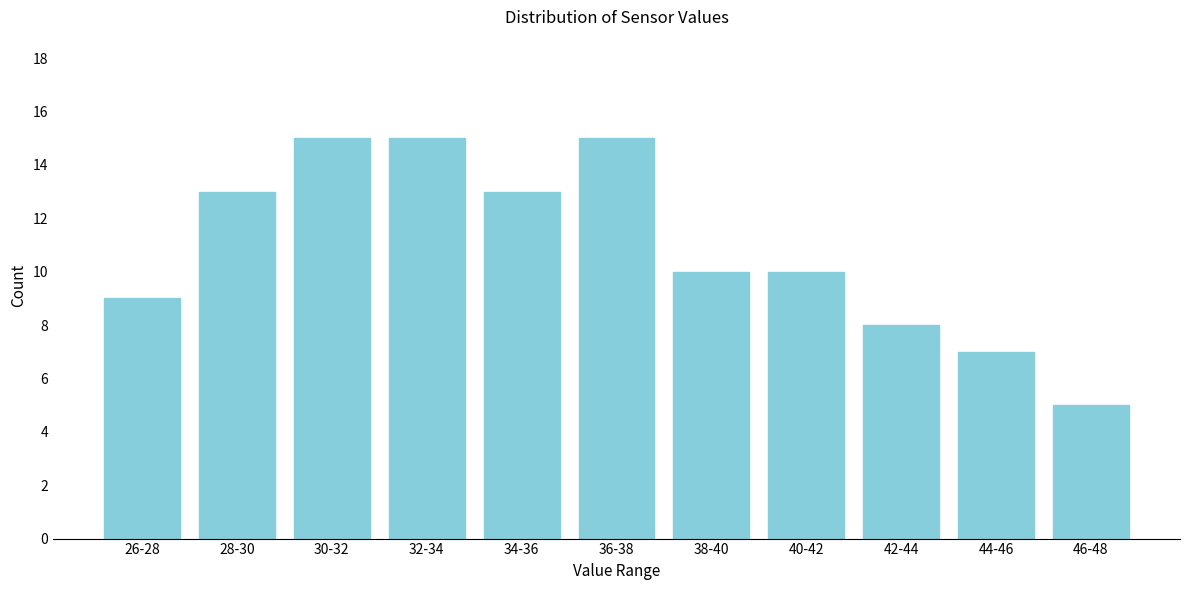

Reading left to right, what are all the values shown in this chart?

26-28=9	28-30=13	30-32=15	32-34=15	34-36=13	36-38=15	38-40=10	40-42=10	42-44=8	44-46=7	46-48=5